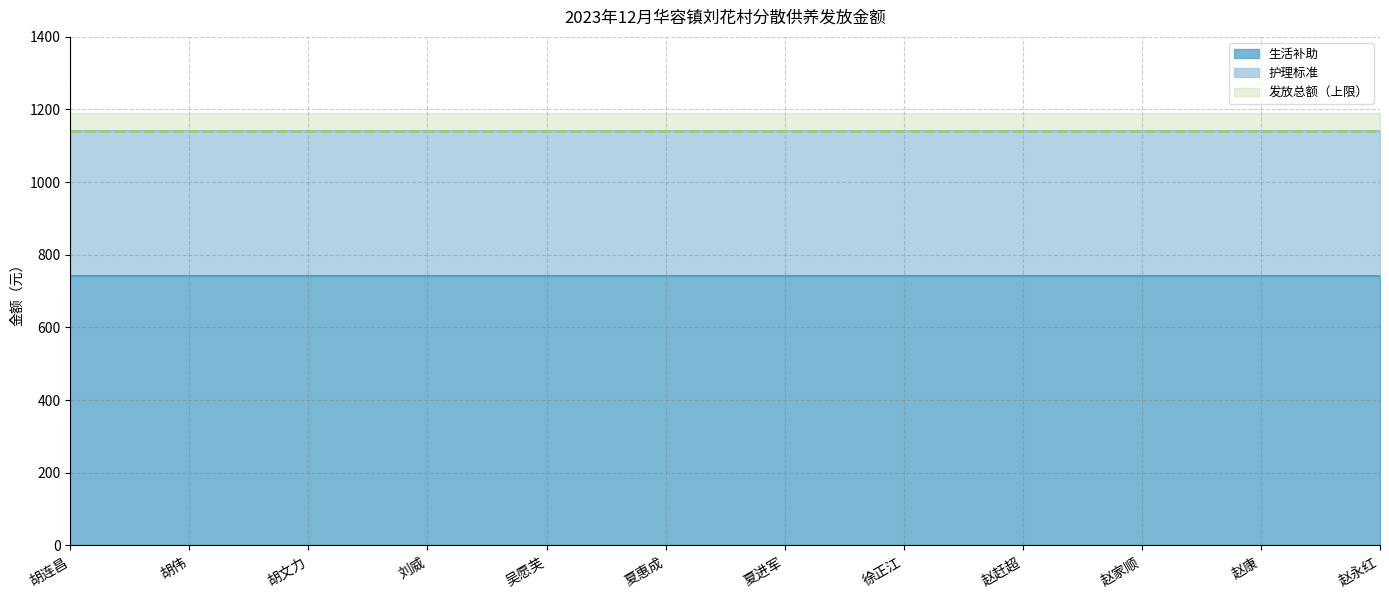

Does the chart have visible grid lines?

Yes